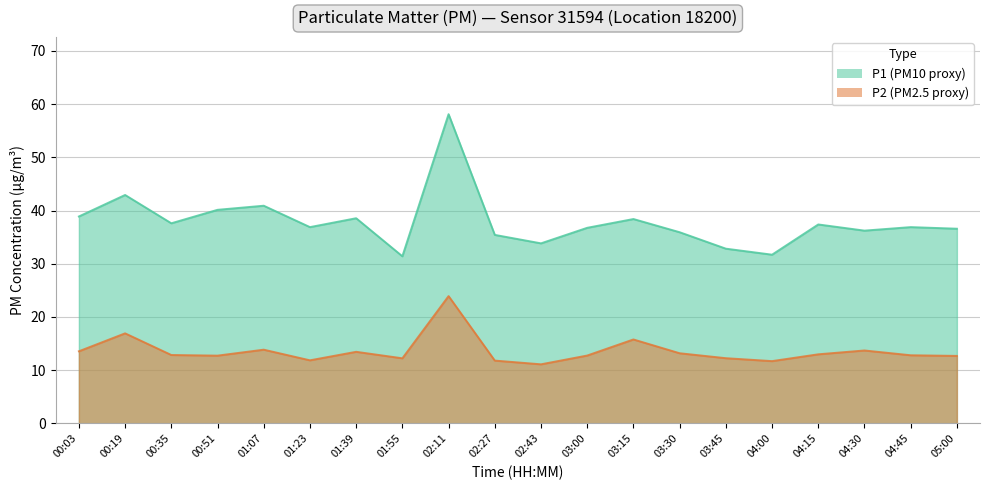

At which label is P1 closest to 44?

00:19